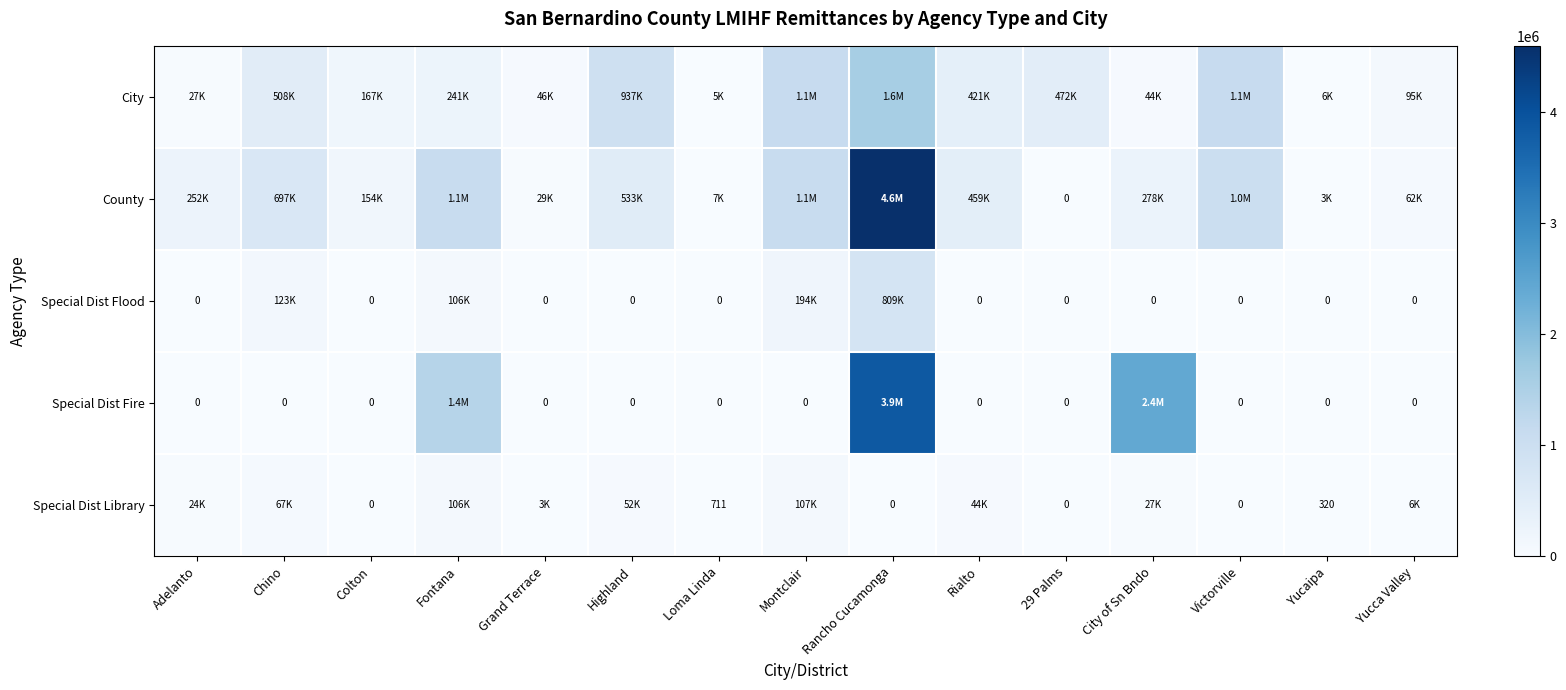

At which label is County closest to 2298834?

Montclair